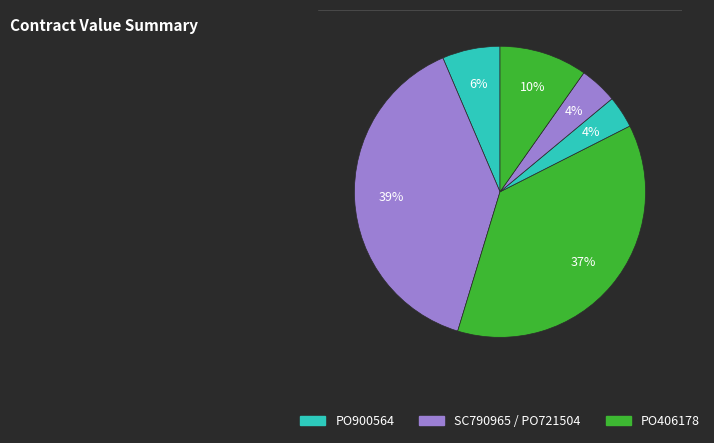

Is there a majority slice in this chart?

No